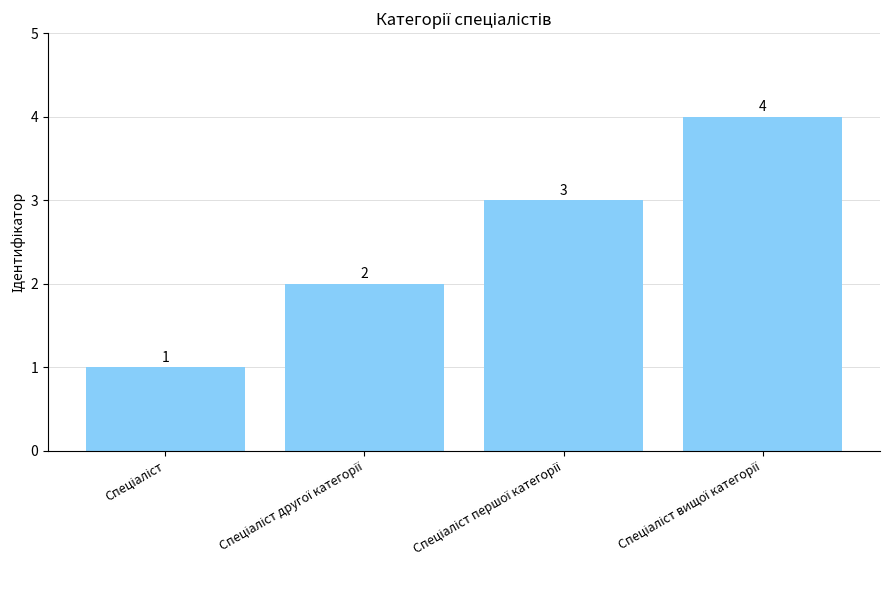

What is the value of the 4th bar from the left?

4